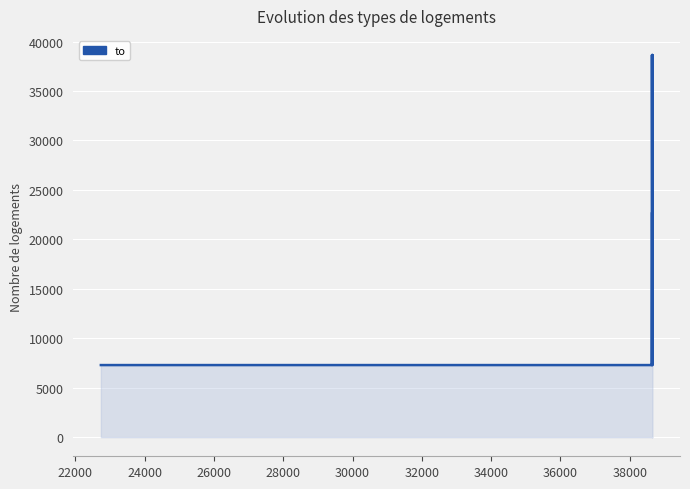

Is it true that the value at 30000 is 11956?

False